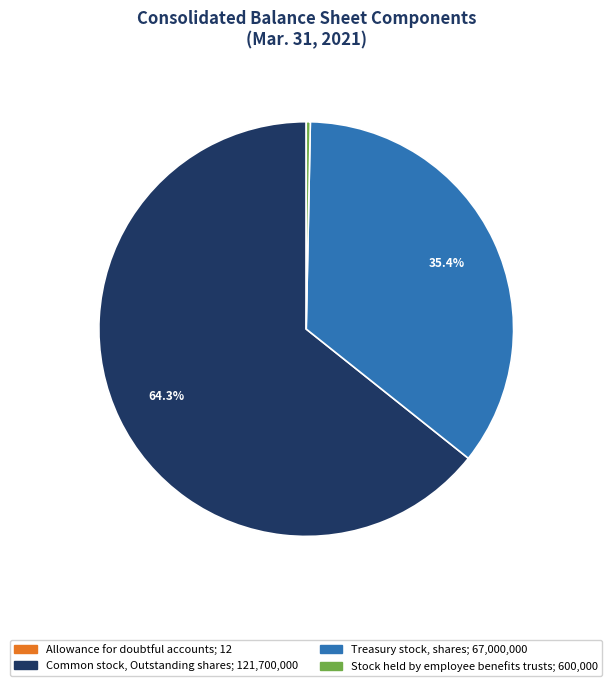

How much of the chart is everything except Common stock, Outstanding shares?

35.7%